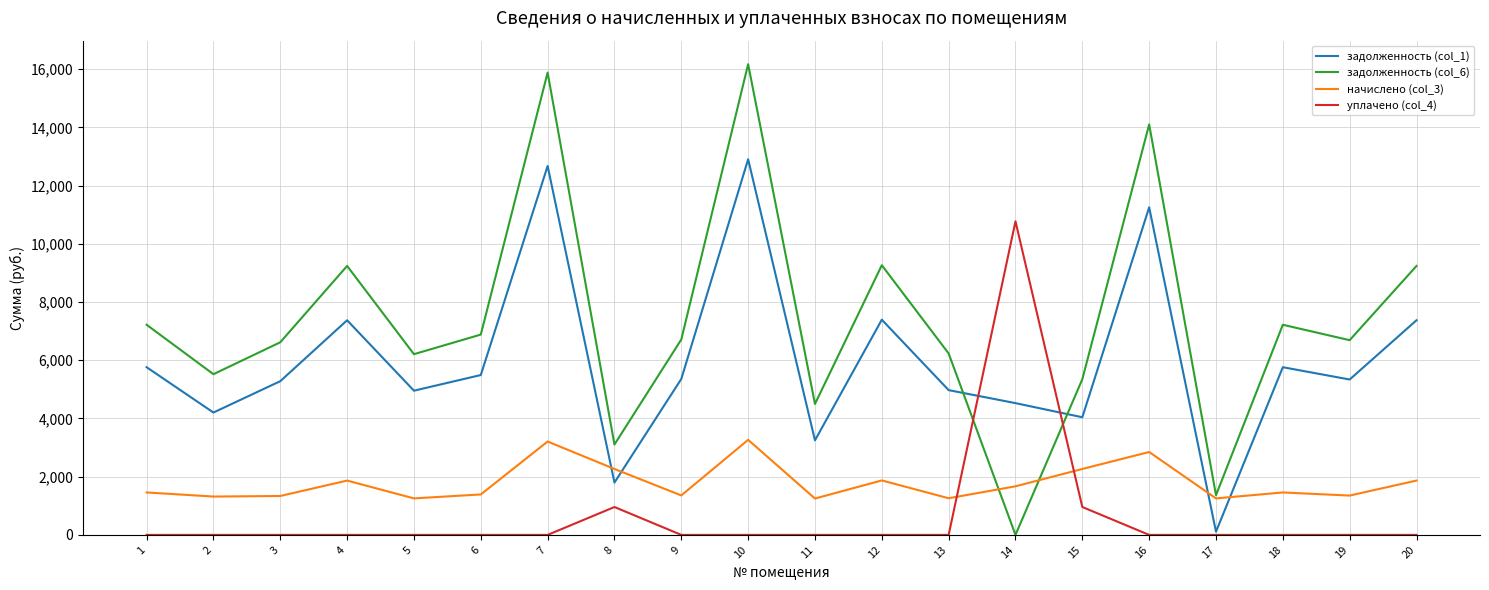

Is this an area chart (filled region under the line)?

No